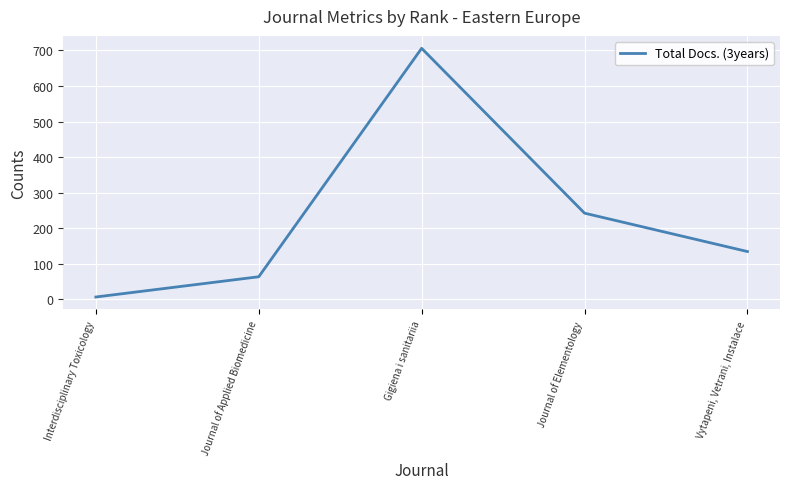

Is it true that the value at Gigiena i sanitariia is 1113?

False